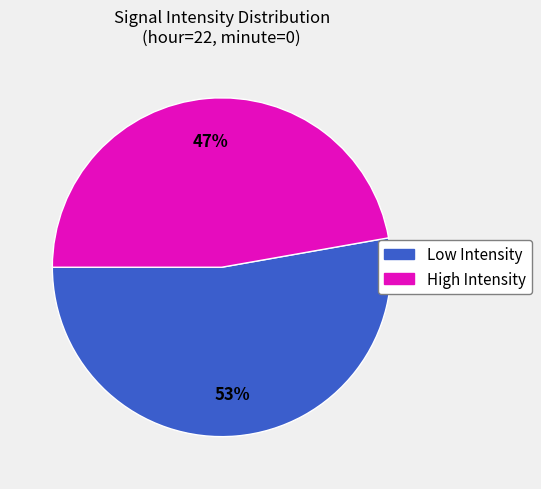

Is there any slice that represents more than half of the pie?

Yes